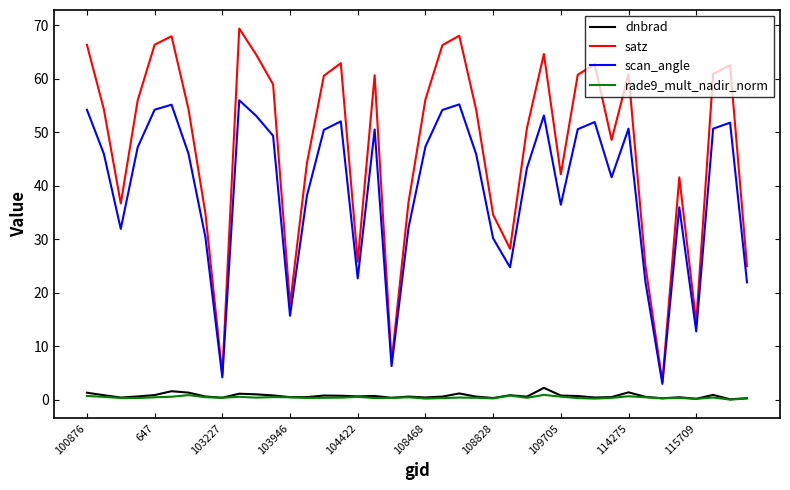

Which series has the largest total across all categories?

satz